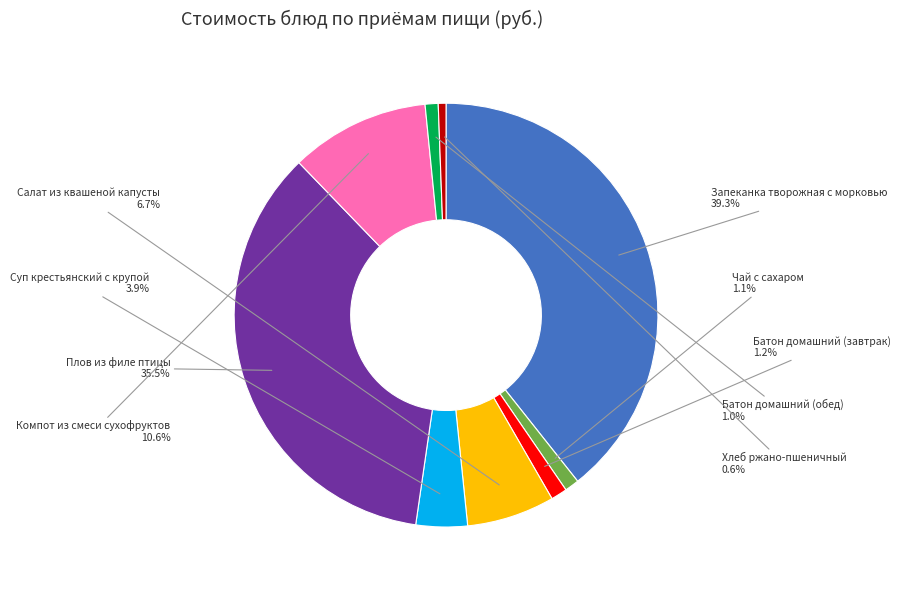

Which has a higher value, Салат из квашеной капусты or Батон домашний (завтрак)?

Салат из квашеной капусты